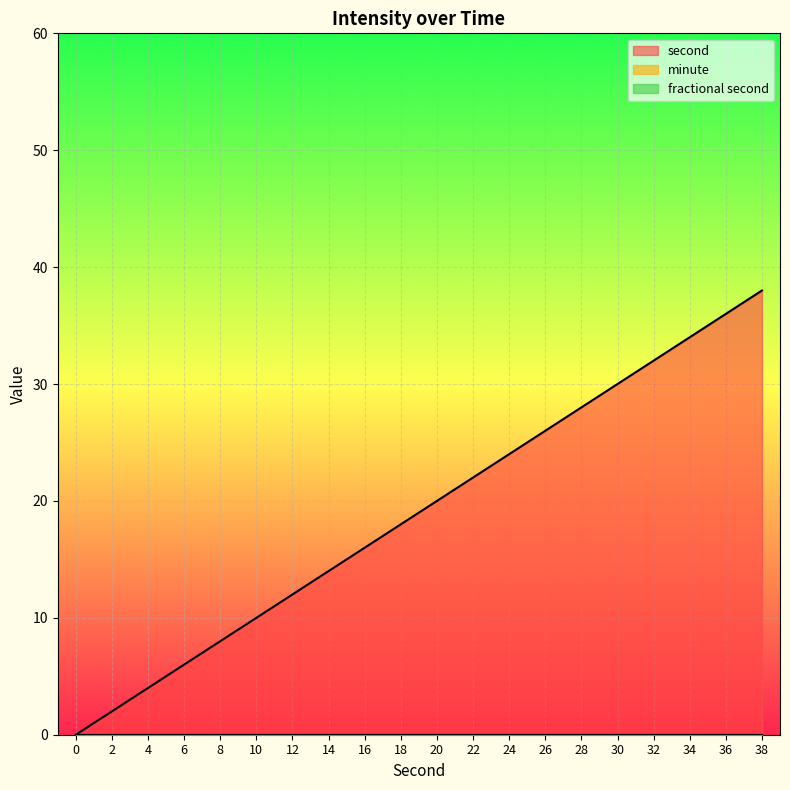

True or false: fractional second and second intersect in this chart.

False